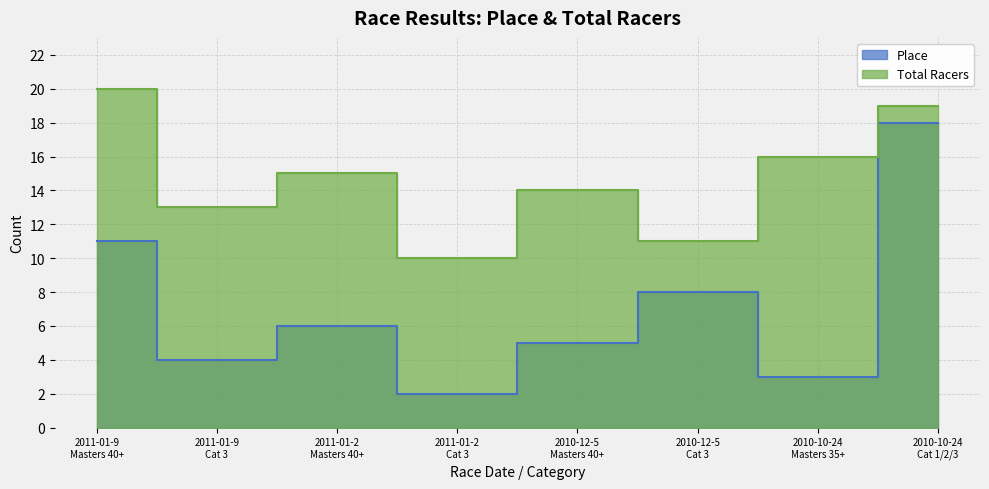

Does the chart display data point markers on the line(s)?

No